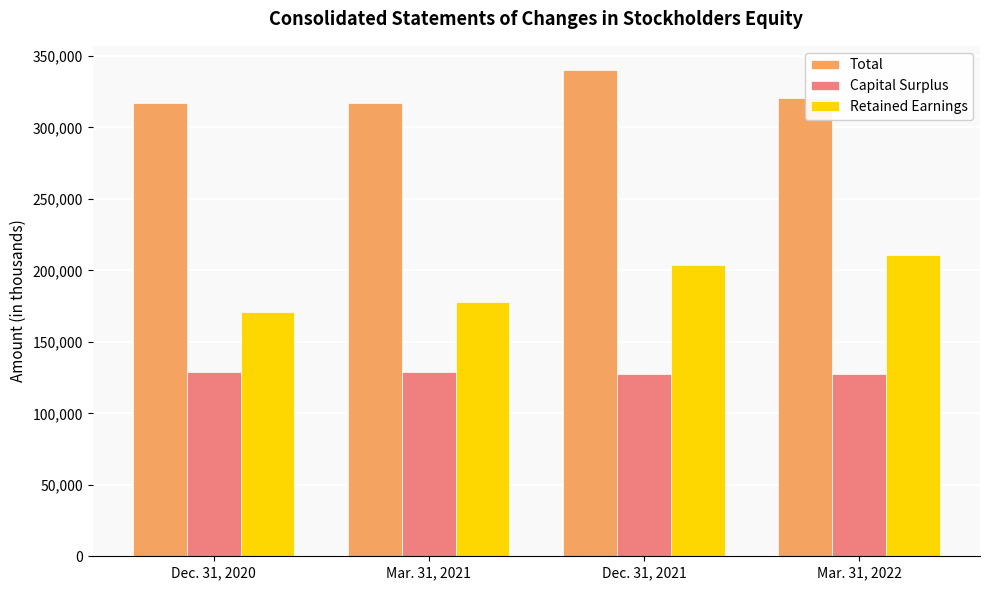

Which series has the widest spread of values?

Retained Earnings